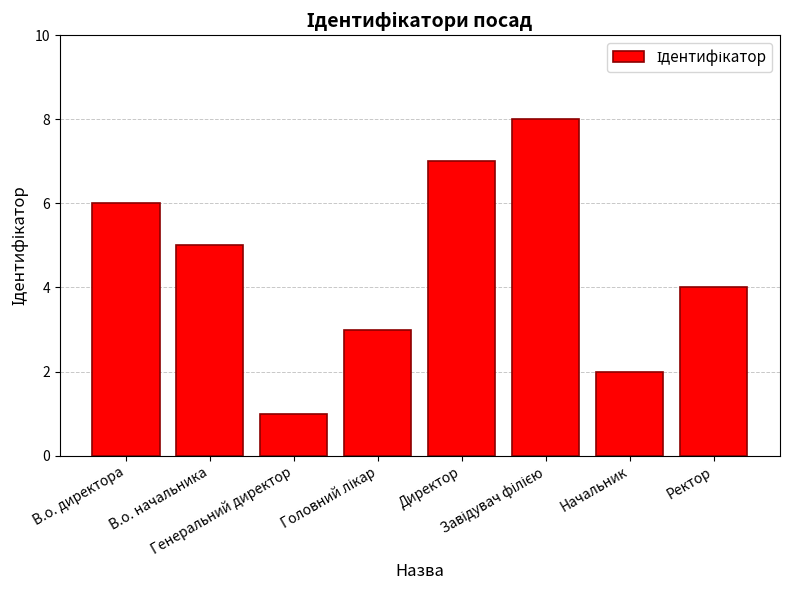

How many values are between 3 and 7?

5